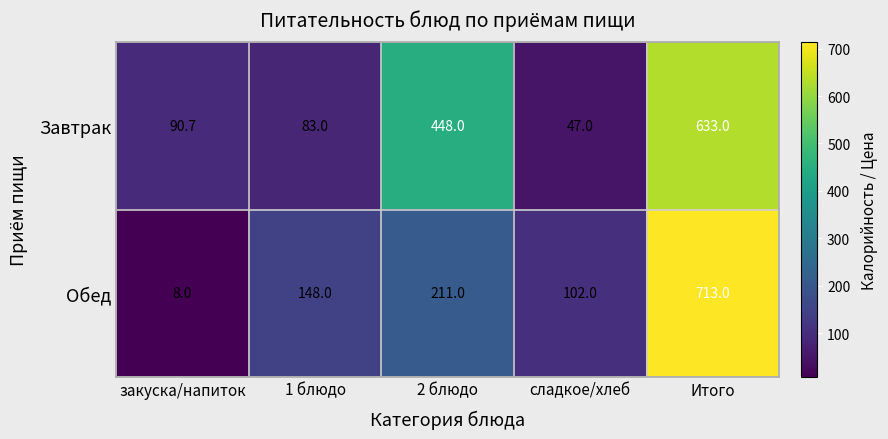

Read the Обед value at сладкое/хлеб.

102.0